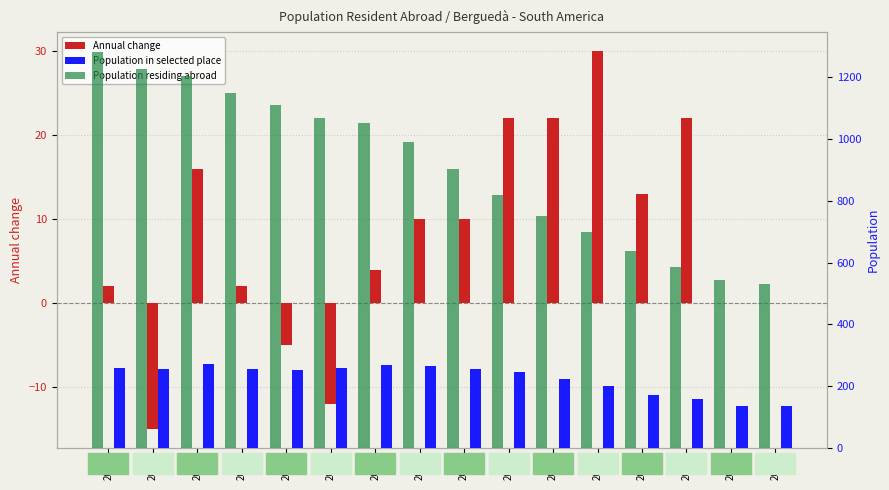

What is the difference between the highest and lowest values at 2023?

1241